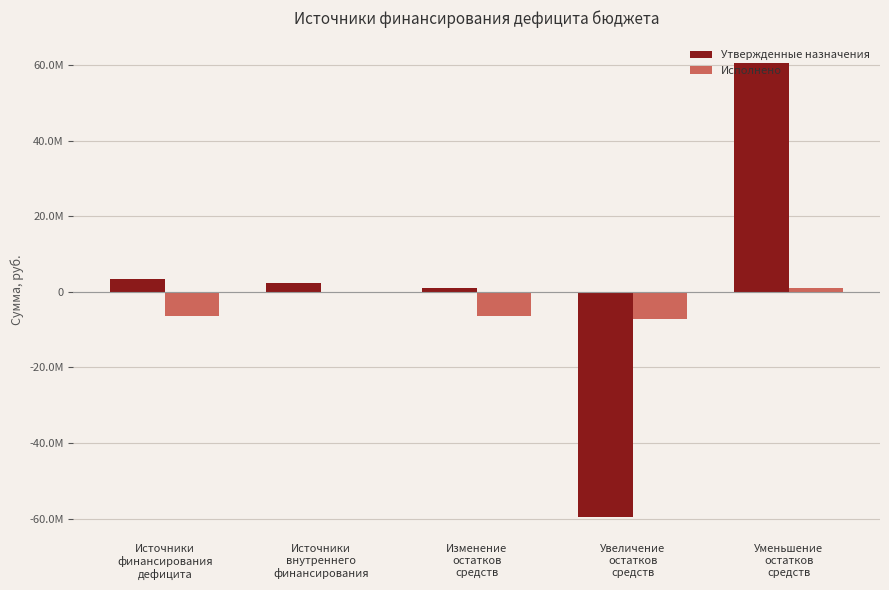

What are all the series names shown in the legend?

Утвержденные назначения, Исполнено